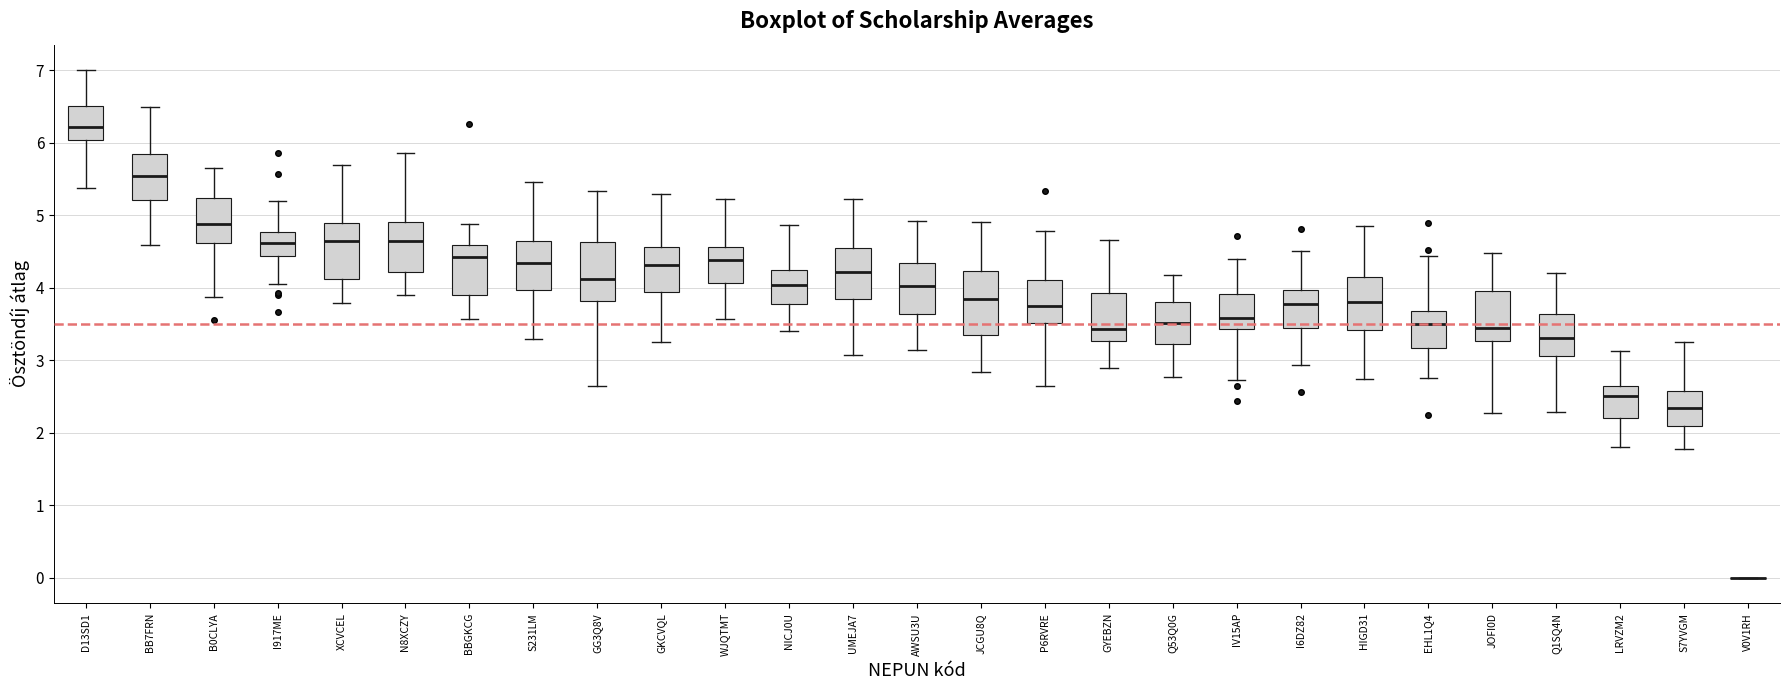

Where is the lower edge of the box for BB7FRN on the y-axis? The values are not printed on the chart, so give them approximately, as read against the axis.

5.2